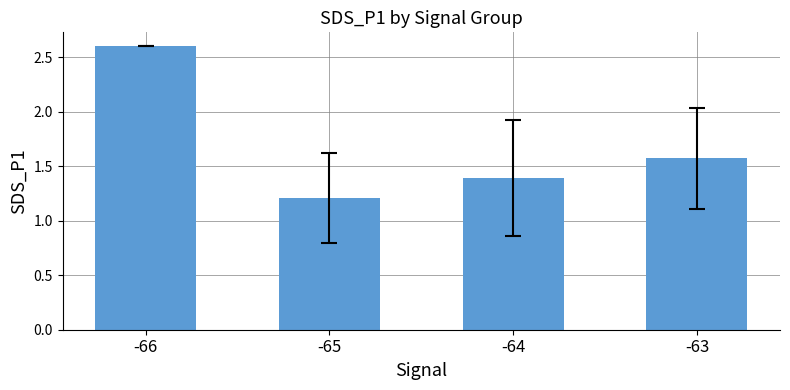

Rank the categories by value from highest to lowest.

-66, -63, -64, -65